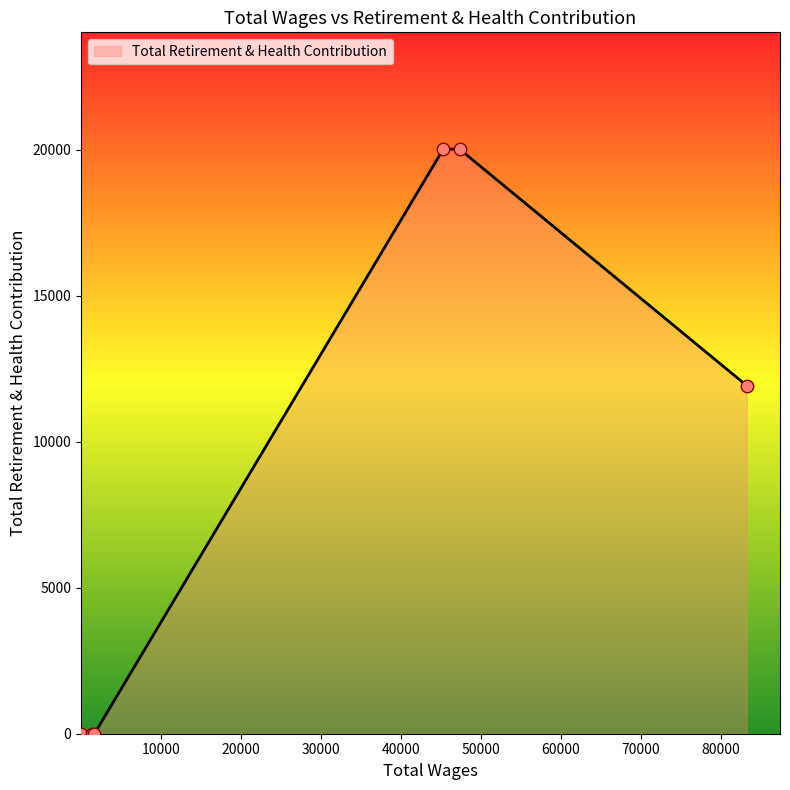

What is the maximum value shown in the chart?

20026